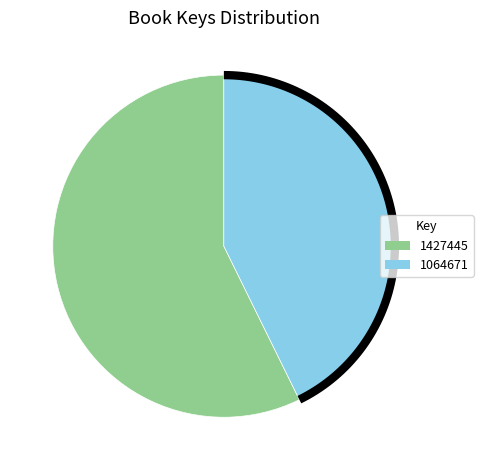

To the nearest percent, what is the difference between the 1427445 and 1064671 slice percentages?

15%